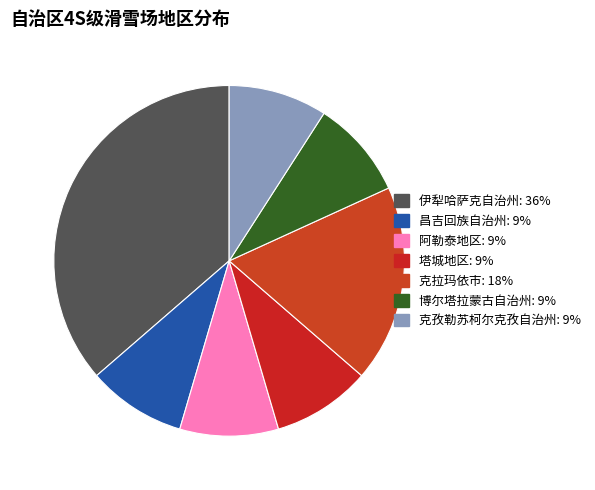

Does 克拉玛依市 account for over 50% of the chart?

No